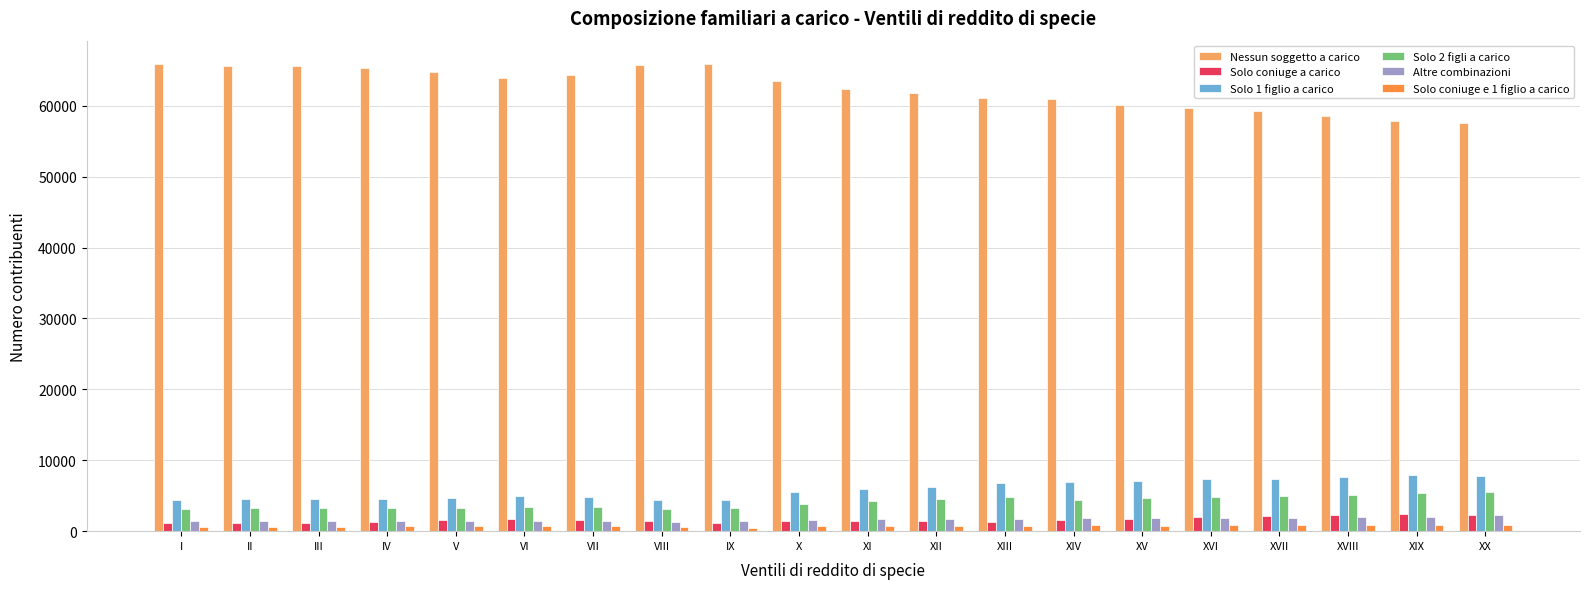

What is the maximum value shown in the chart?

65896